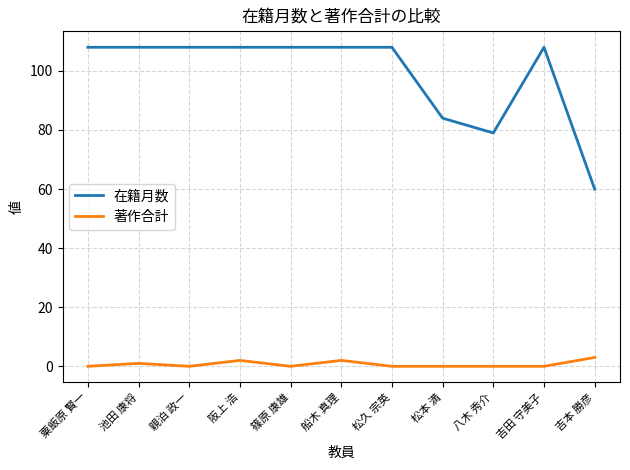

Between 篠原 康雄 and 八木 秀介, which series saw the biggest shift?

在籍月数